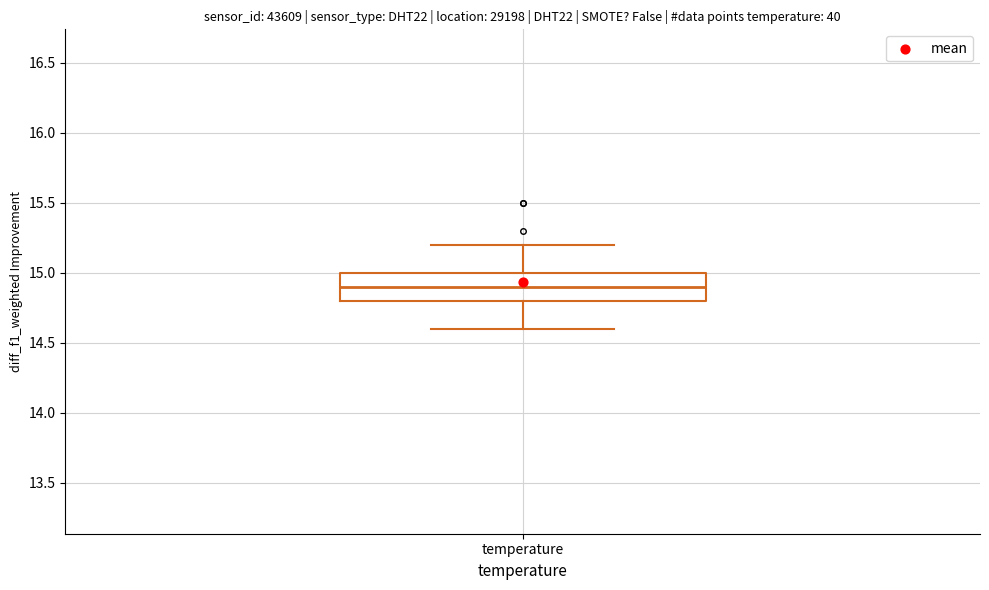

Transcribe this box plot: give where the median line is, the range the box spans, and where the two whiskers end, as read against the y-axis. The values are not printed on the chart, so give them approximately, as read against the axis.

median 14.9, box 14.8 to 15.0, whiskers 14.6 to 15.2